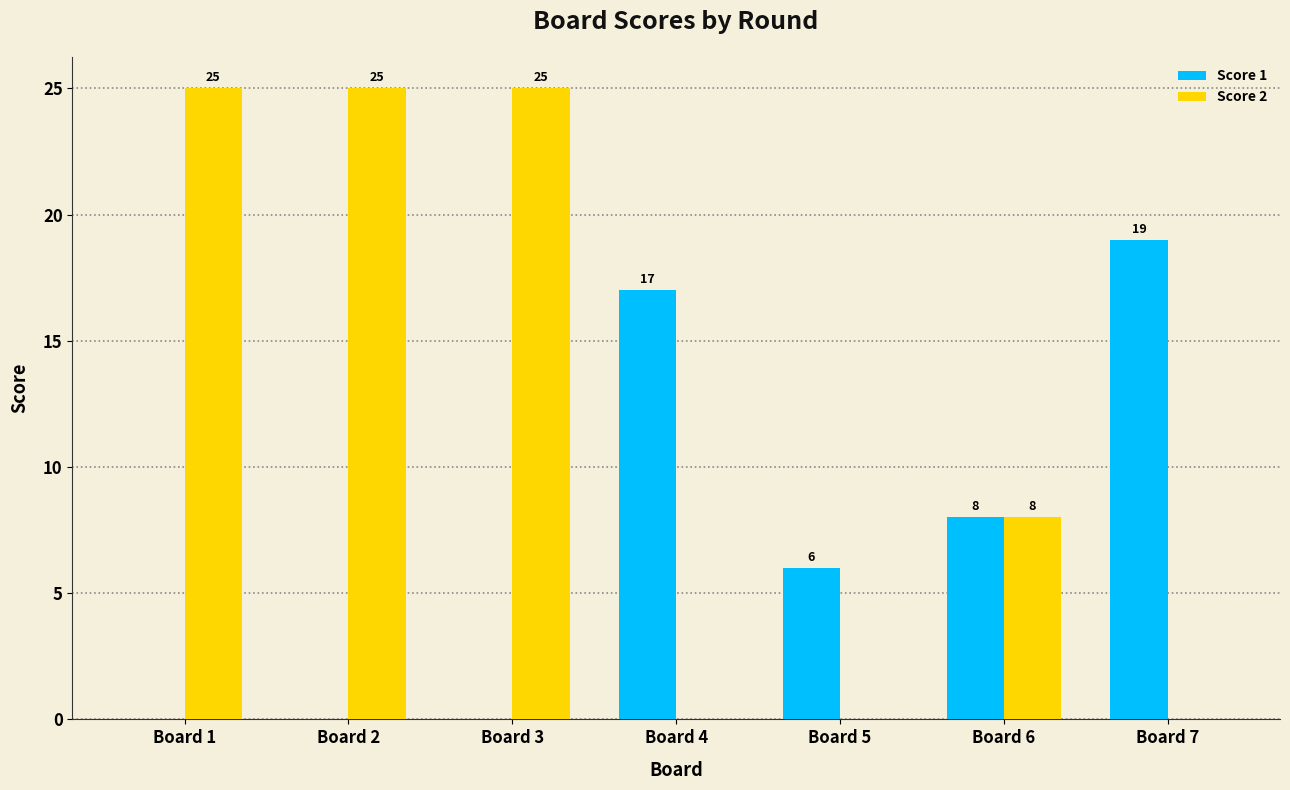

What are all the series names shown in the legend?

Score 1, Score 2